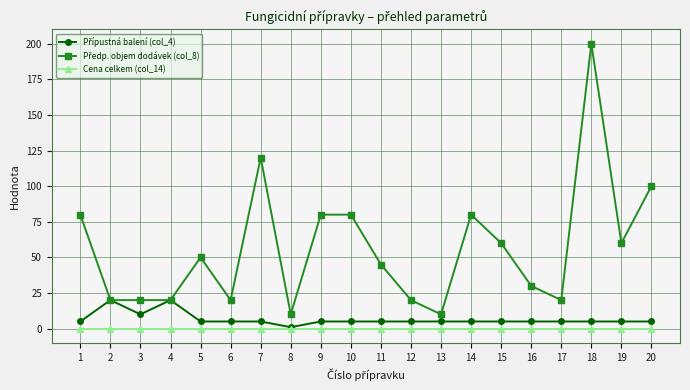

What is the difference between the highest and lowest values at 14?

80